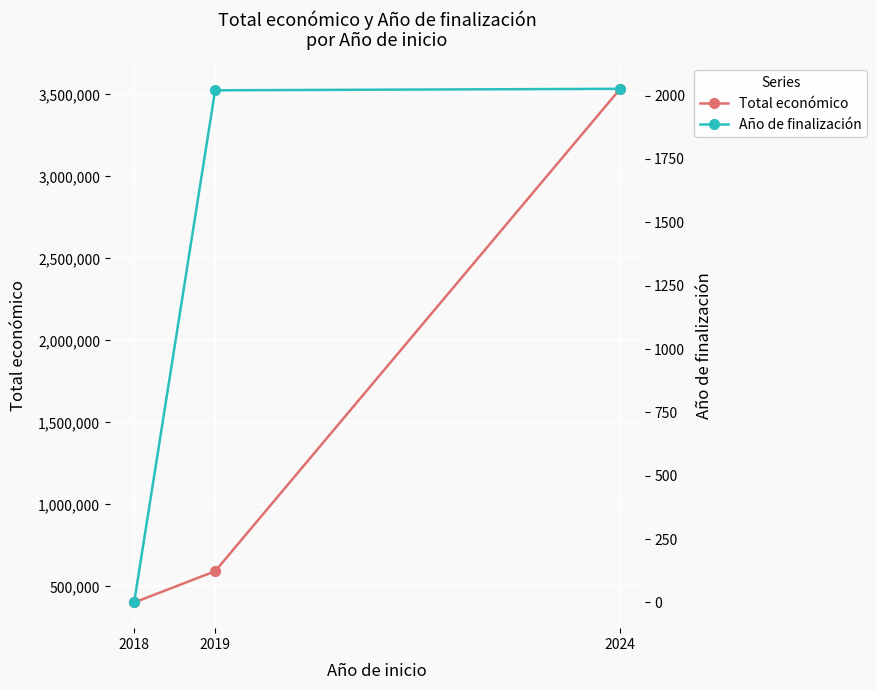

Reading right to left, what are all the values shown in this chart?

Total económico: 2024=3534160.0	2019=592376.0	2018=401743.0
Año de finalización: 2024=2026.9	2019=2021.0	2018=0.0